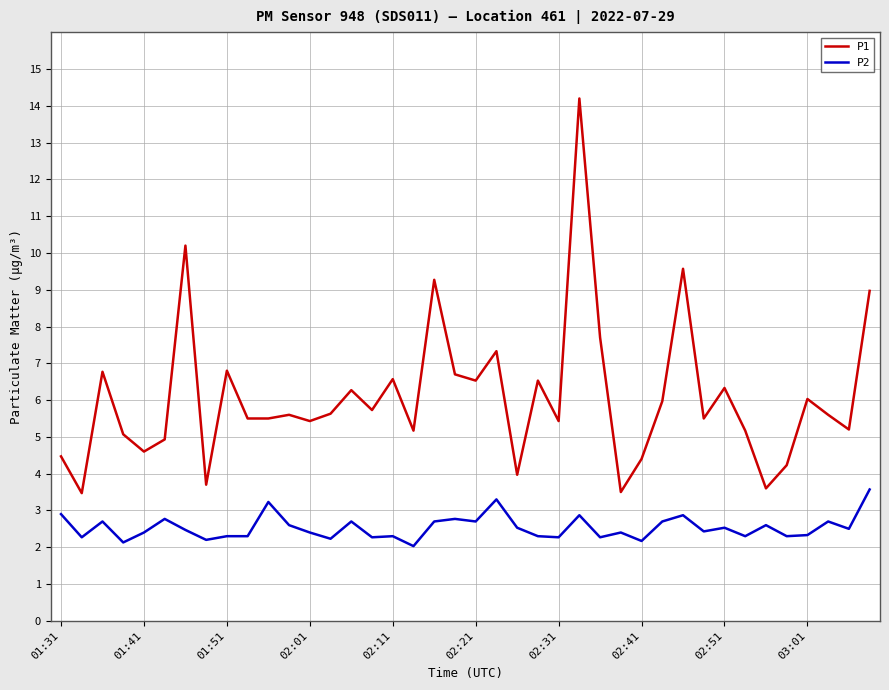

List the series in order of their overall mean, highest first.

P1, P2